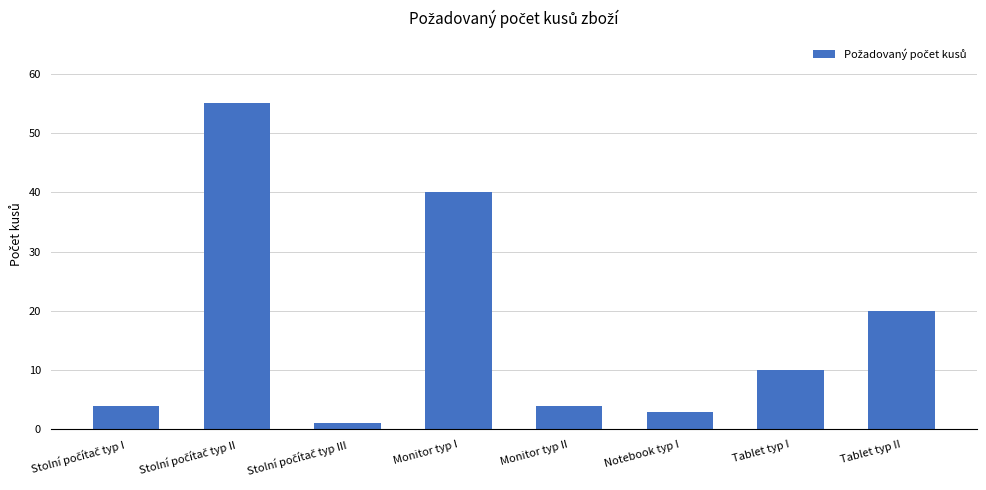

Reading left to right, extract all data points from this chart.

4	55	1	40	4	3	10	20